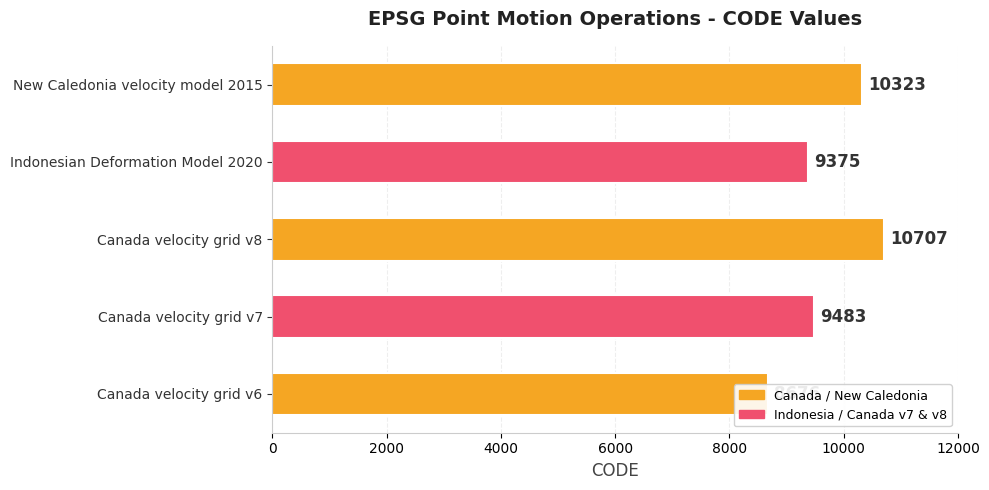

The value at Canada velocity grid v6 is 8676. True or false?

True